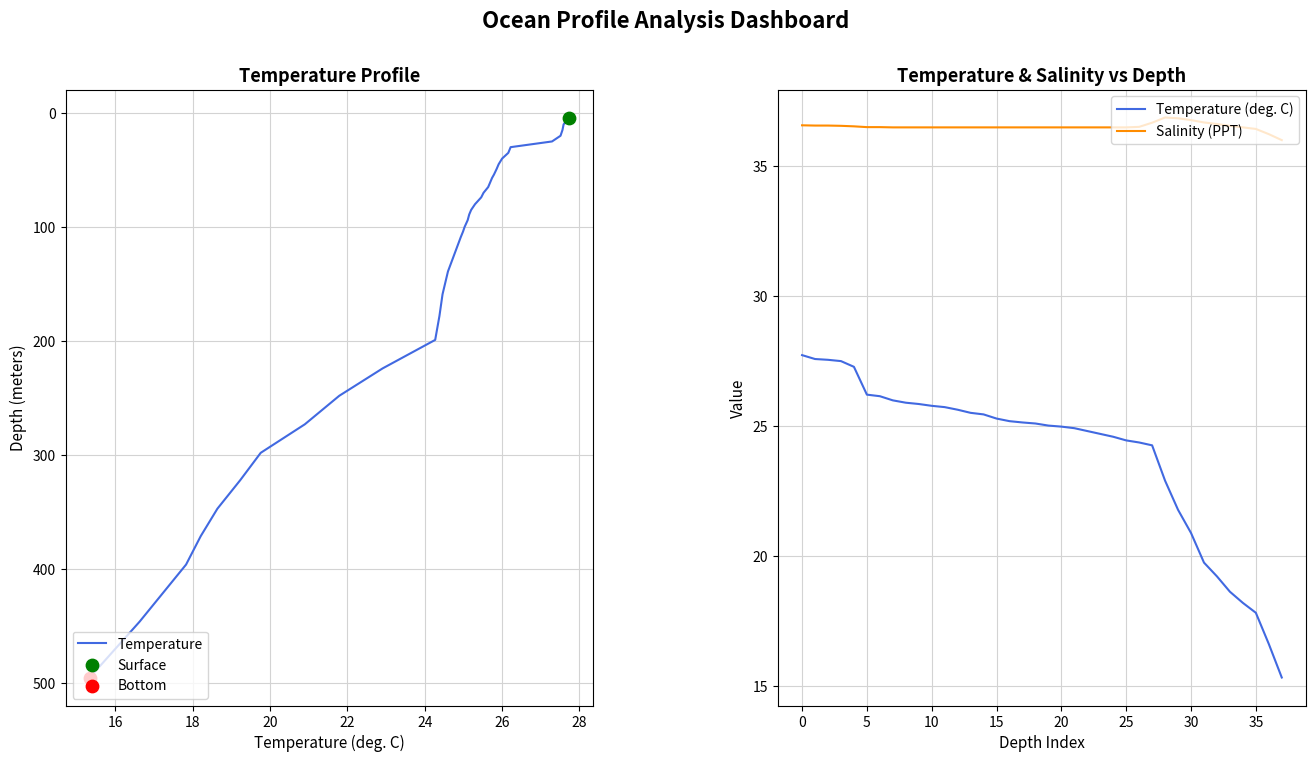

Which series reaches the minimum Y coordinate?

Temperature